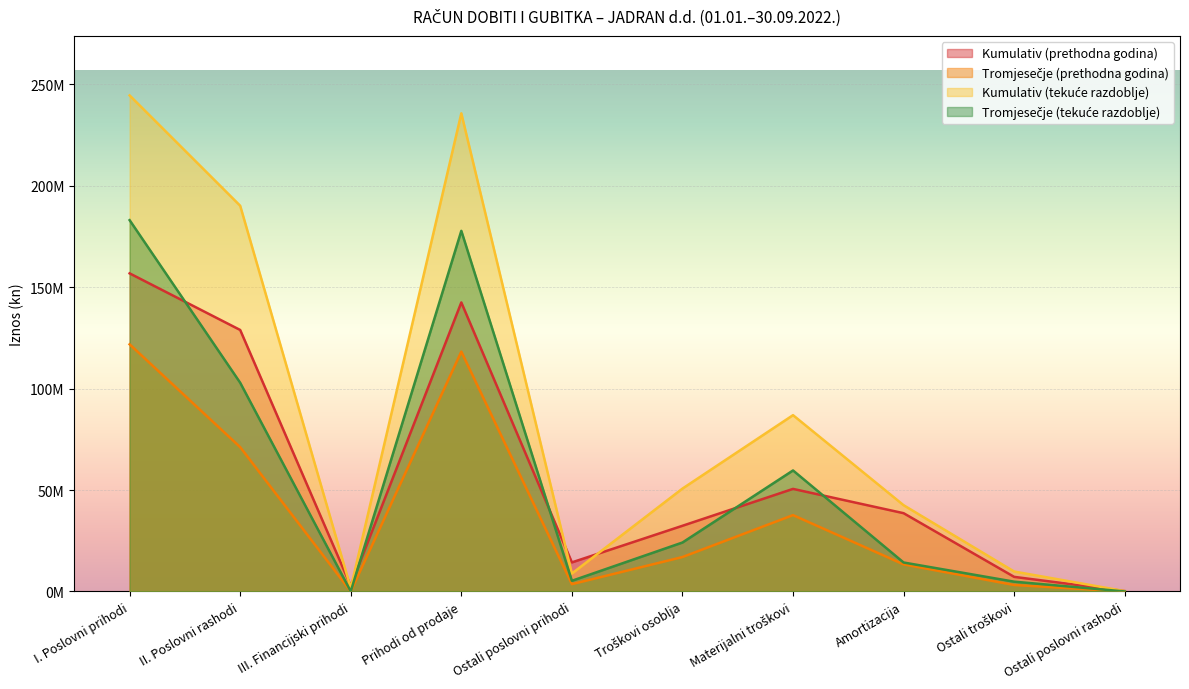

What is the lowest value of the Kumulativ (prethodna godina) series?

187633